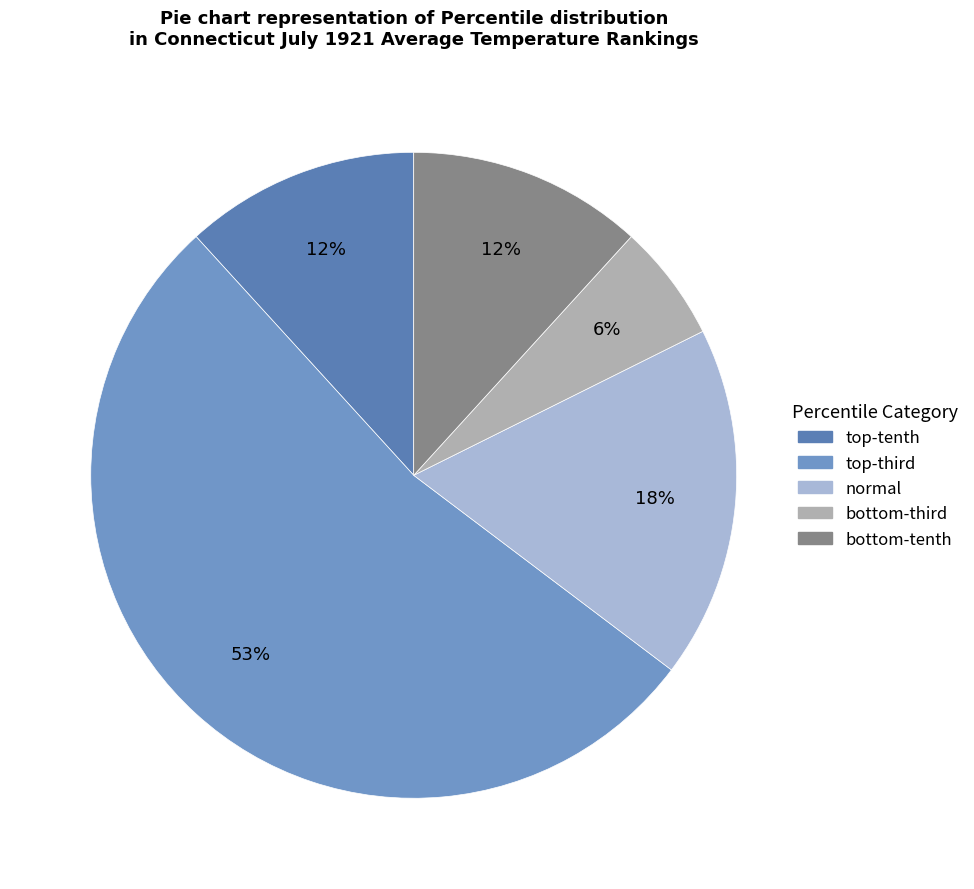

Which slice is the largest?

top-third